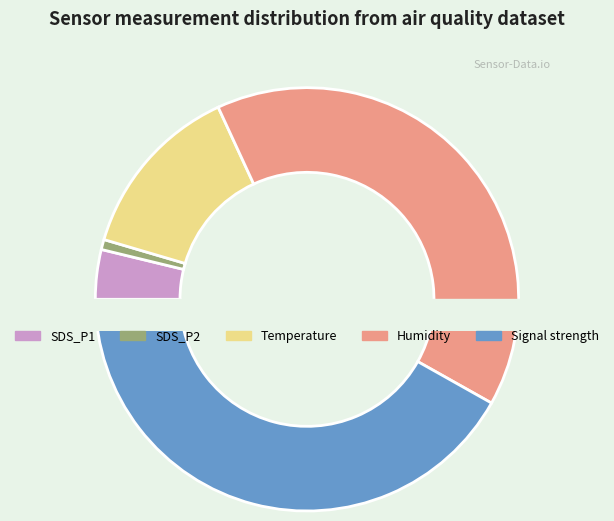

Which category has the smallest portion of the pie?

SDS_P2 (avg)